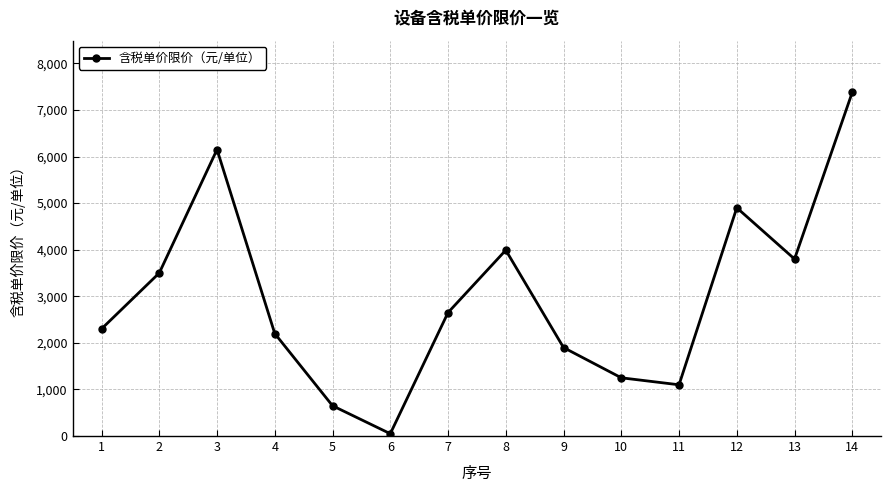

What is the minimum value shown in the chart?

50